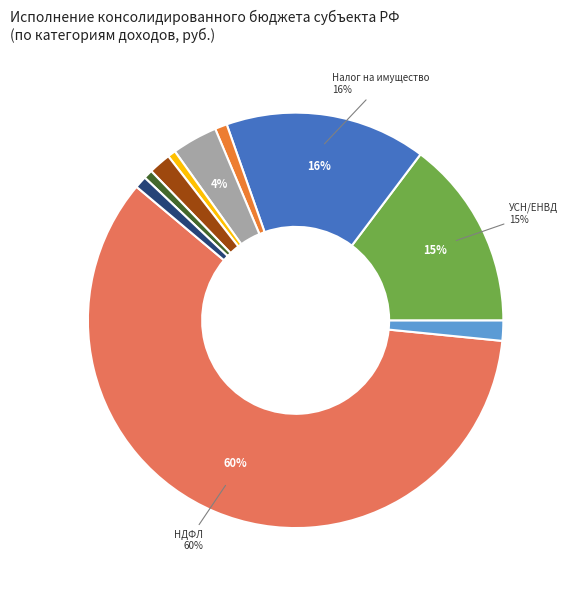

Is there a majority slice in this chart?

Yes